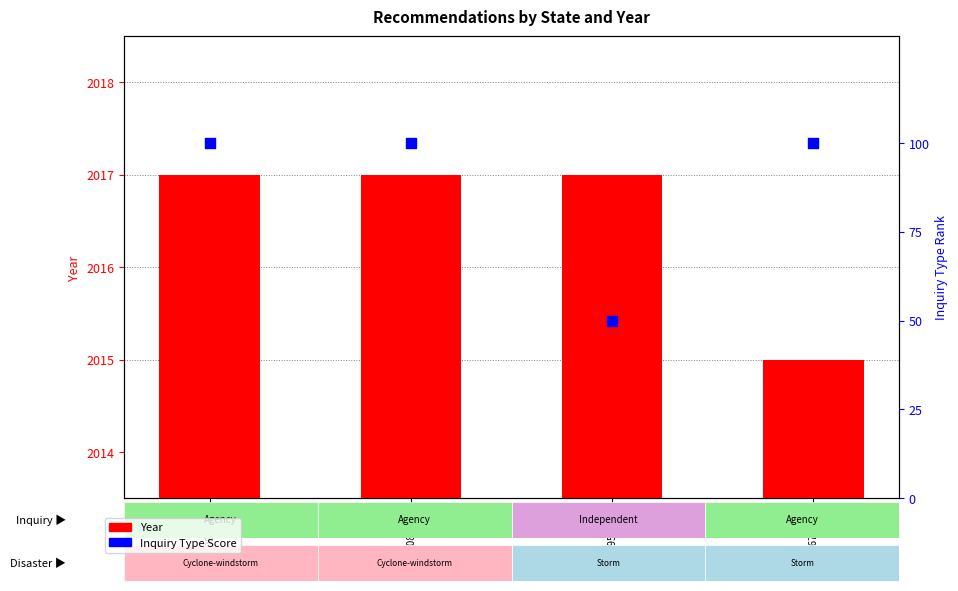

Is the value of Inquiry Type Score at REC308-2466 greater than the value of Year at REC295-1326?

No